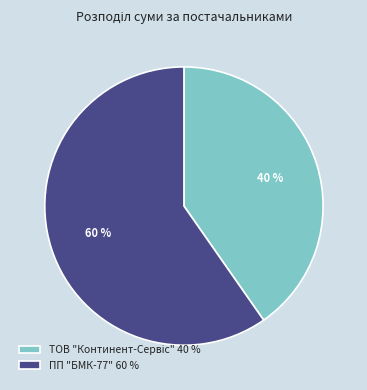

Which category accounts for the majority?

ПП "БМК-77" 60 %